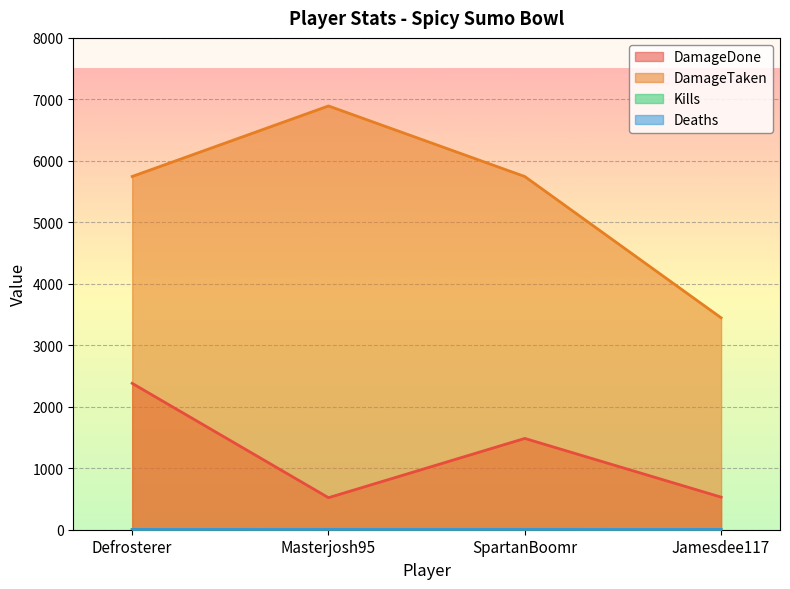

Which series has the largest range (max minus min)?

DamageTaken